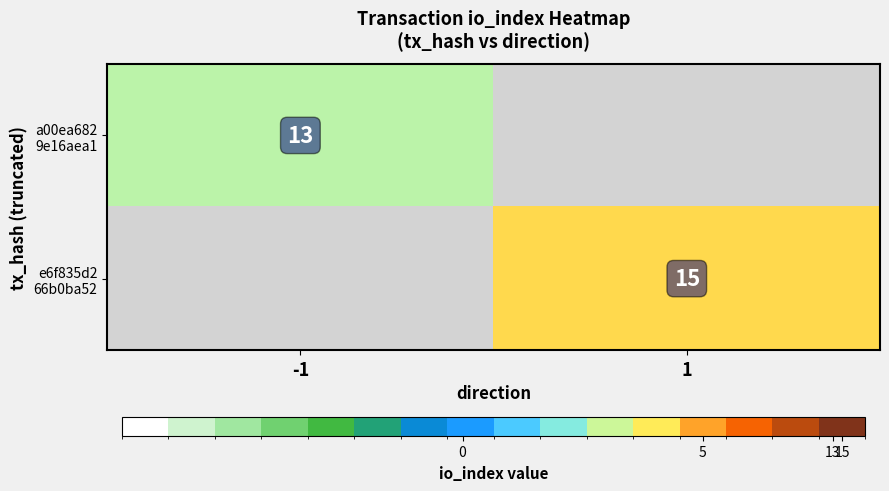

The value of e6f835d2 66b0ba52 at 1 is 15. True or false?

True